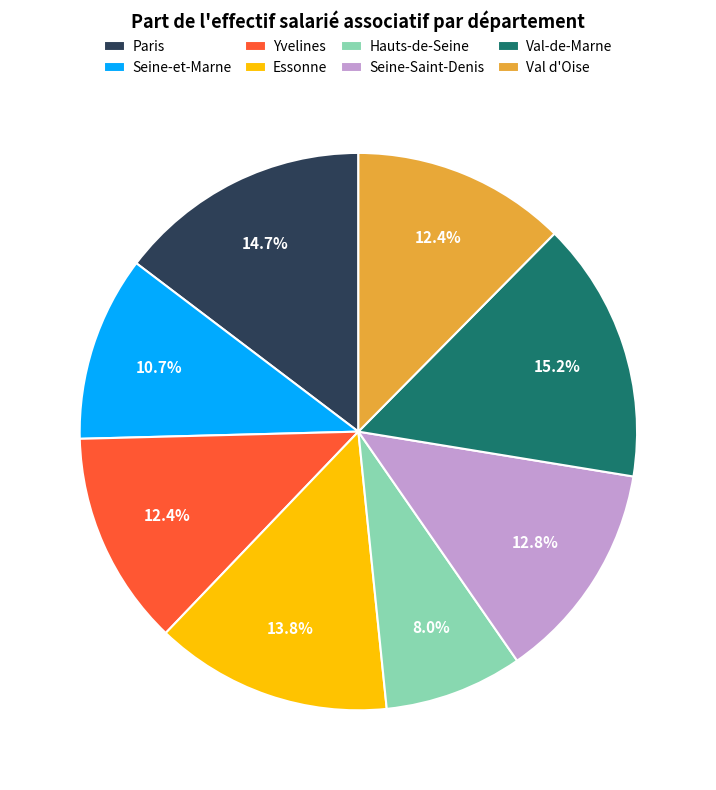

True or false: Seine-et-Marne accounts for 11% of the total.

True